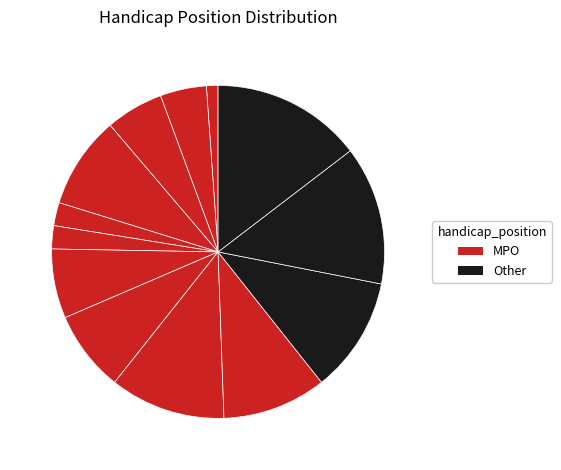

Count the number of slices in the pie.

13